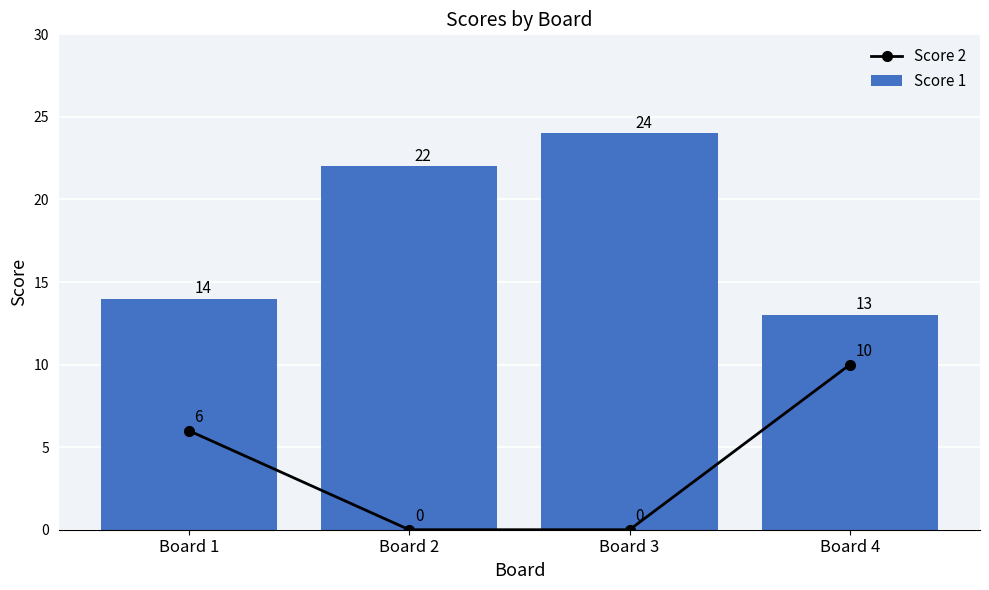

What is the value of the Score 2 bar at the 4th from the left?

10